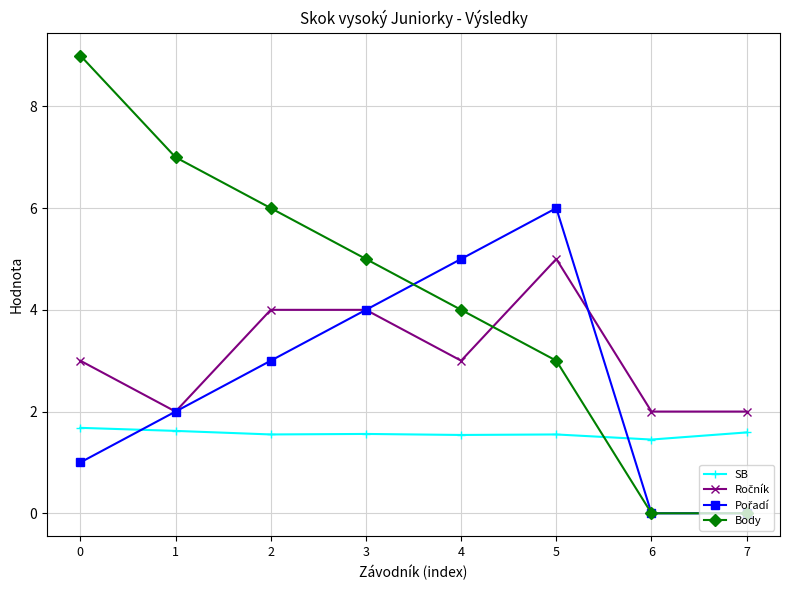

What is the highest value of the Body series?

9.0